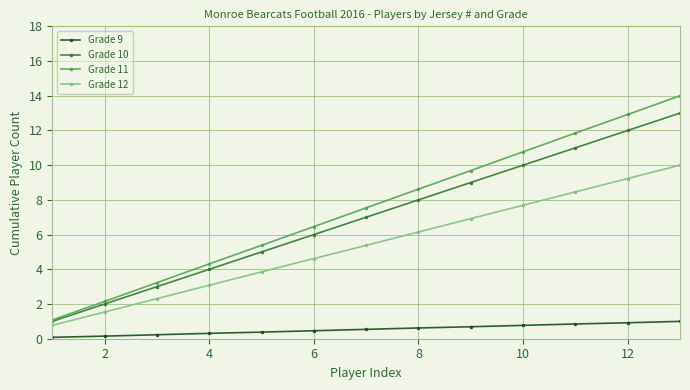

Which series has the largest total across all categories?

Grade 11